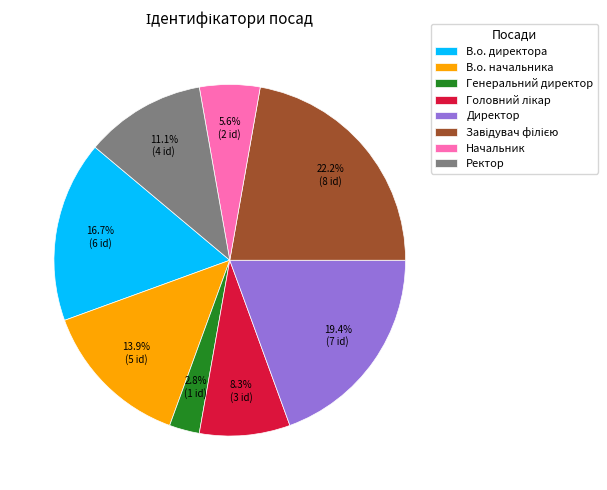

Is it true that В.о. начальника is 14% of the pie?

True